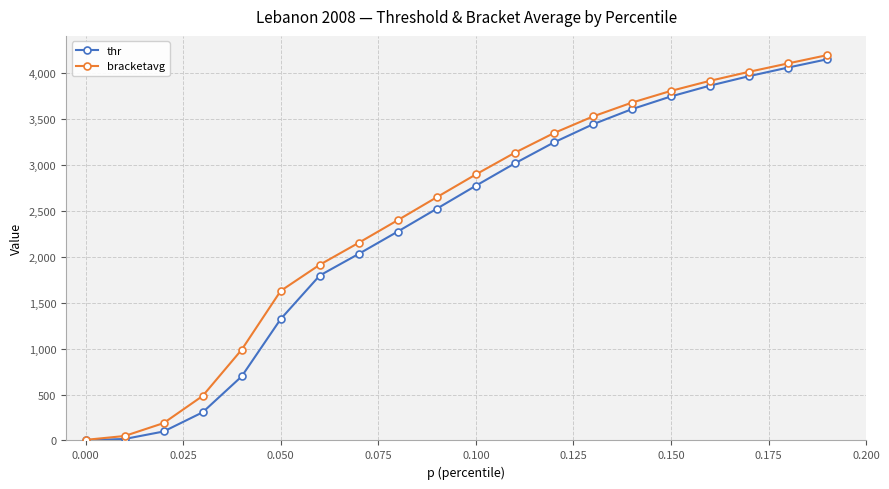

At how many categories does at least one series exceed 1470?

15